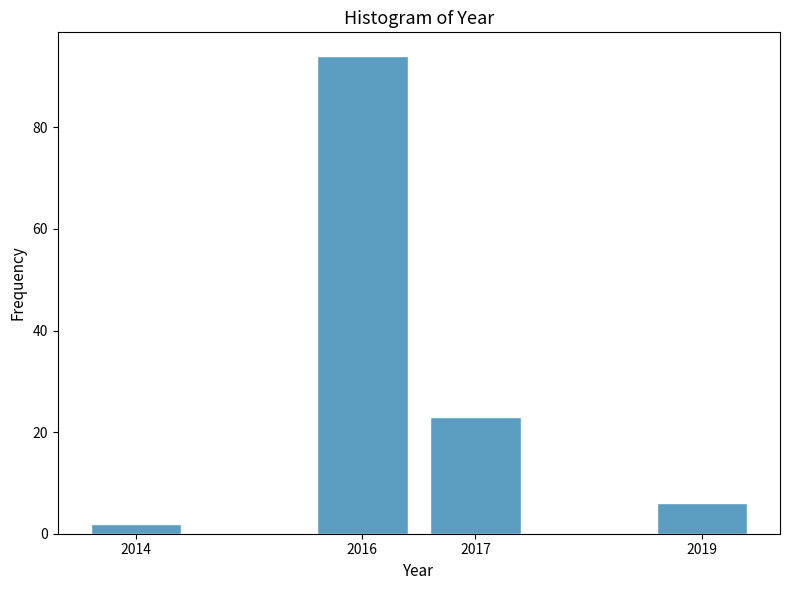

Over which range of the x-axis is the bar tallest?

2015.5 to 2016.5